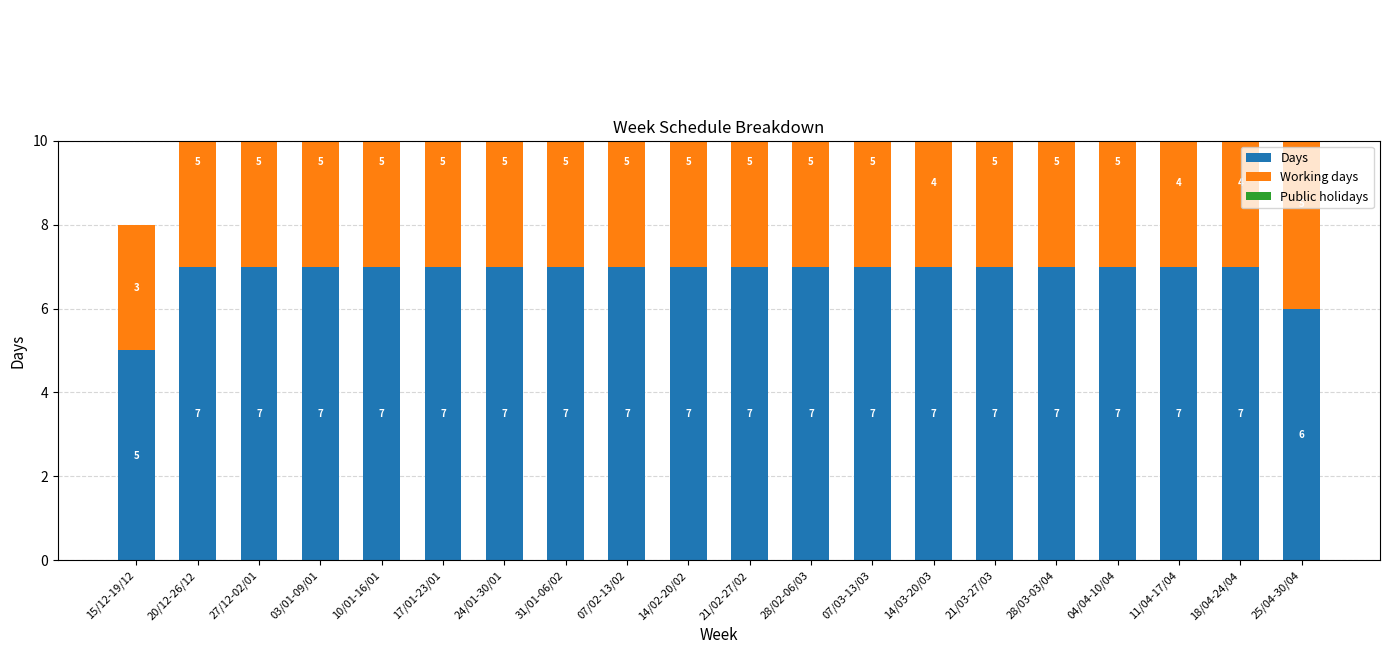

Is the value of Days at 07/03-13/03 greater than the value of Public holidays at 14/02-20/02?

Yes